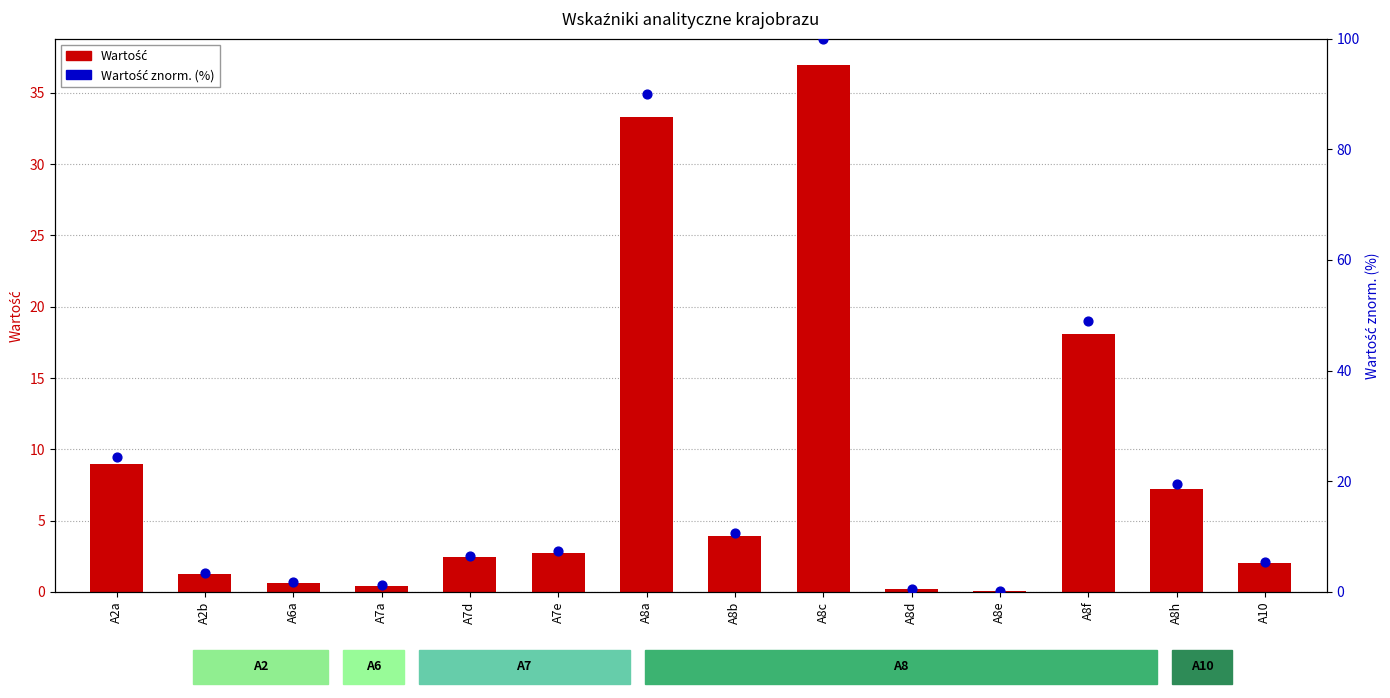

Which series reaches the maximum Y coordinate?

Wartość znorm. (%)